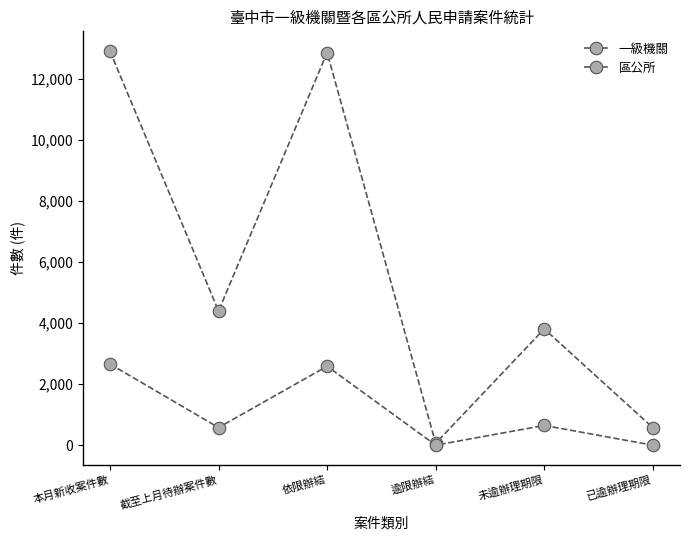

True or false: 一級機關 and 區公所 intersect in this chart.

False